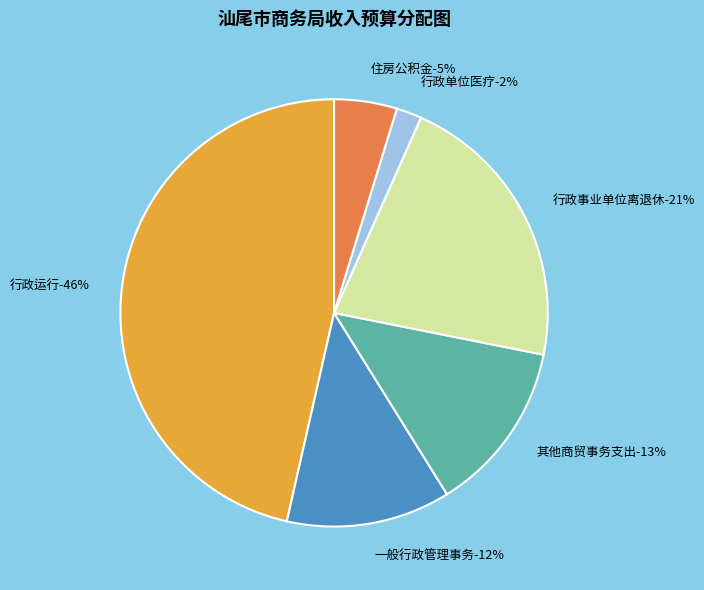

To the nearest percent, what is the combined percentage of 行政单位医疗 and 行政事业单位离退休?

23%